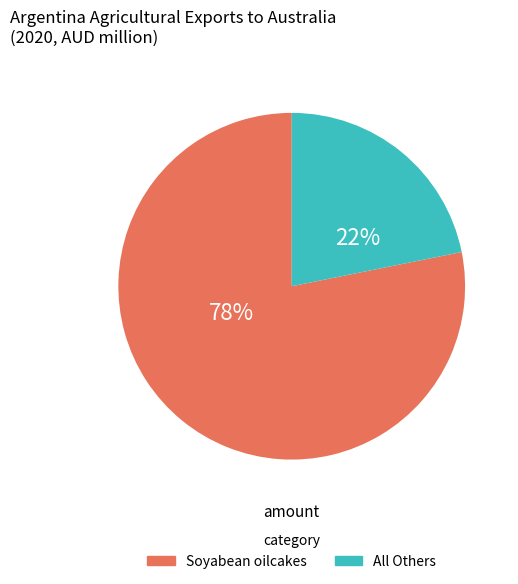

To the nearest percent, what is the difference between the largest and smallest slice percentages?

56%